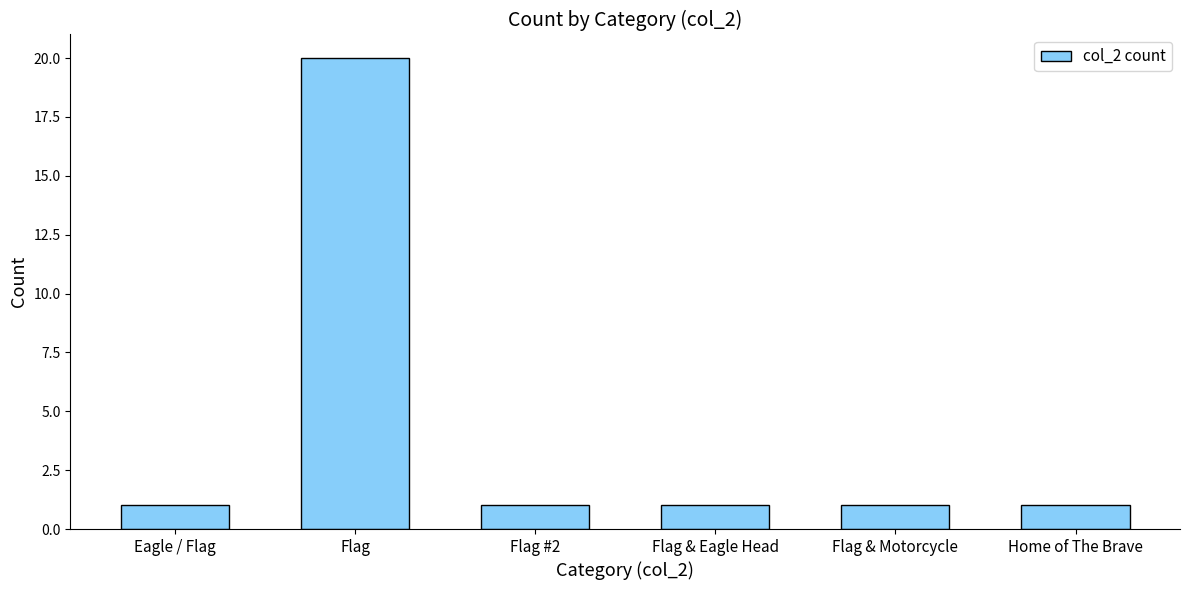

What is the greatest value displayed?

20